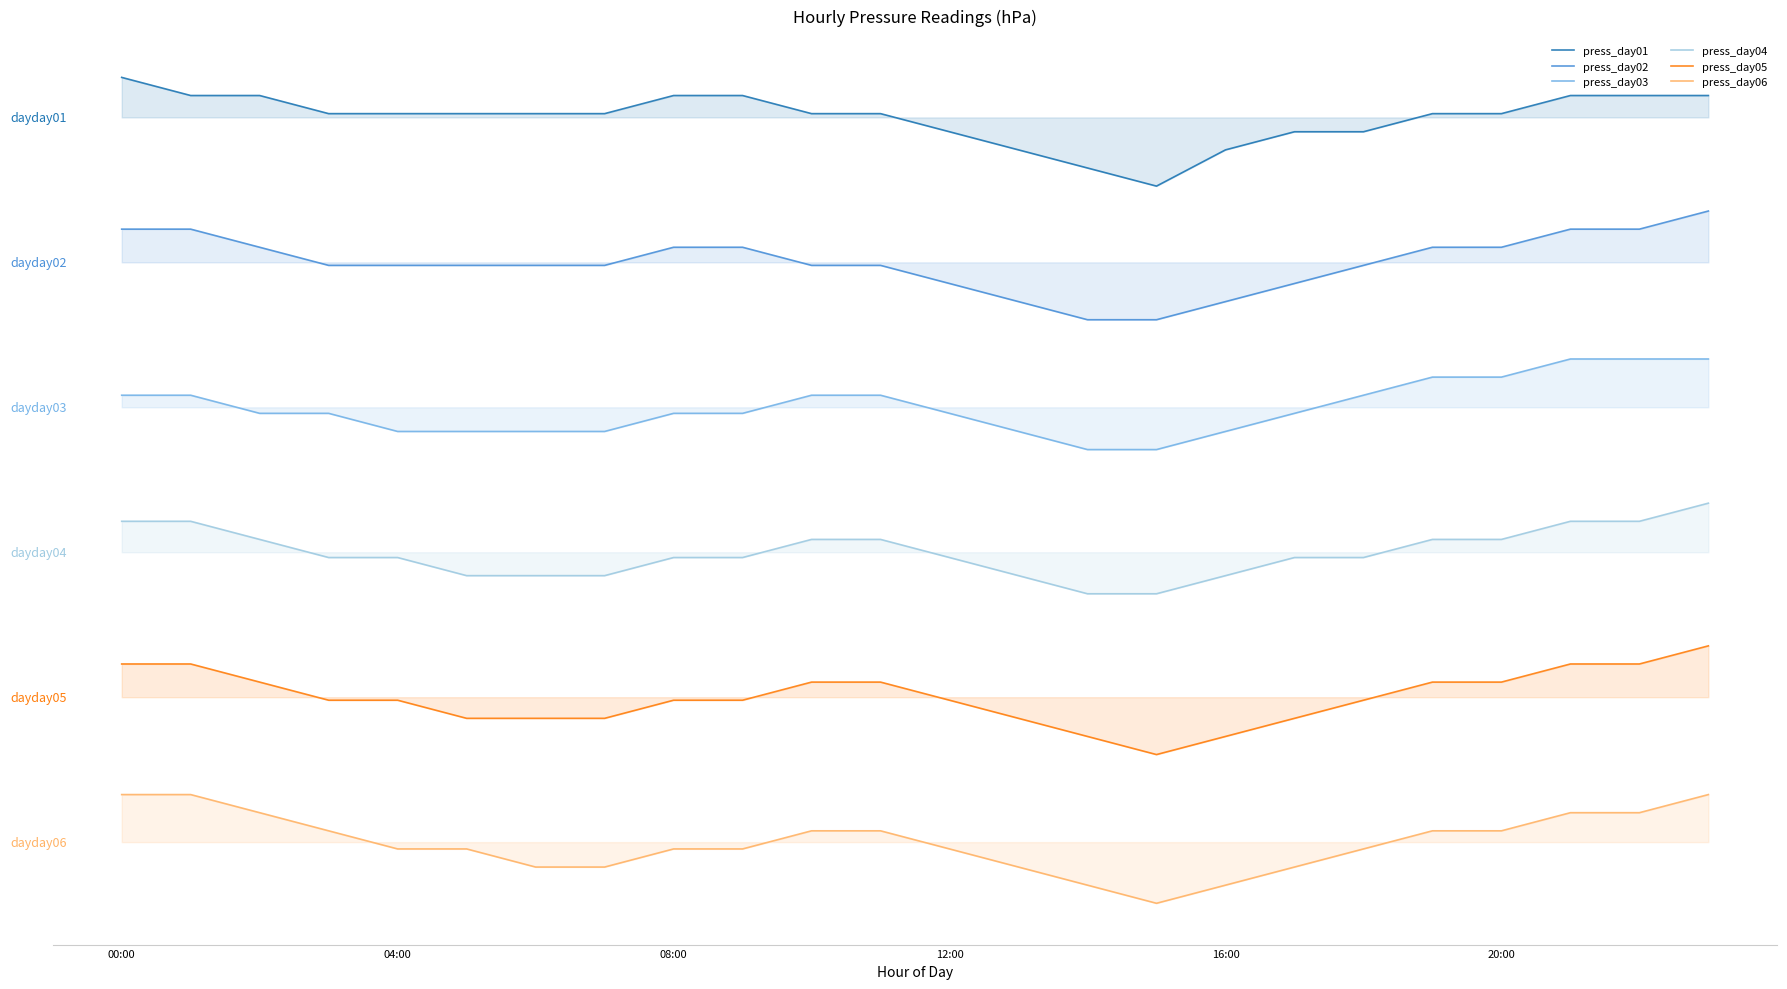

What is the sum of the press_day02 values at 8 and 08:00?

65.7